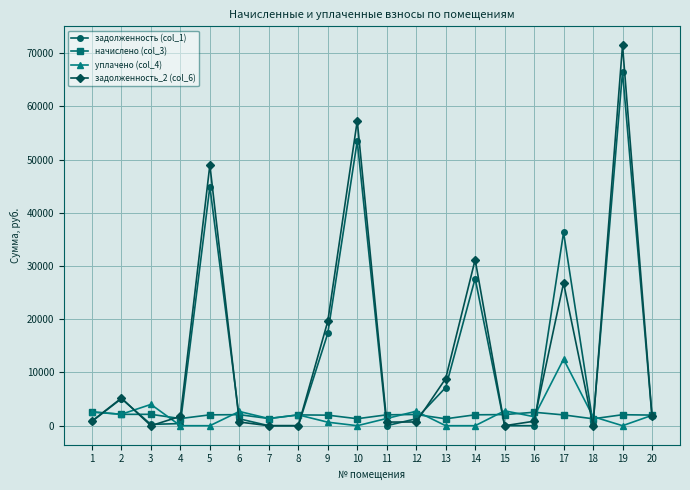

True or false: задолженность (col_1) has a value of -39301.2 at 11.

False